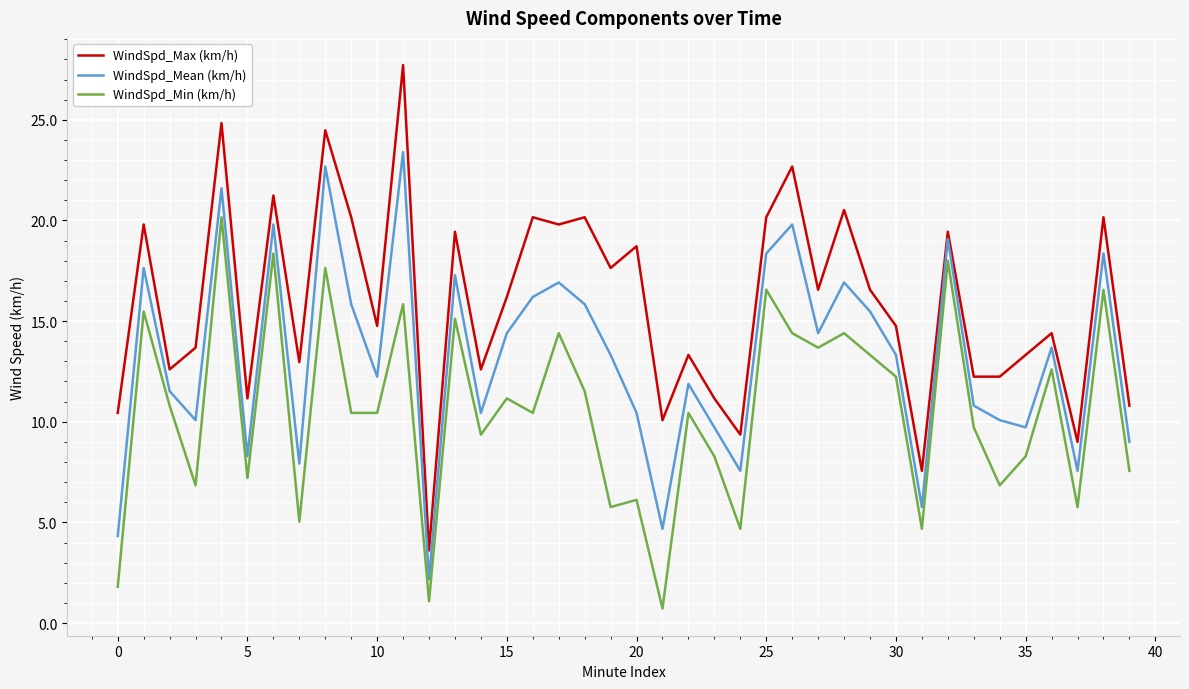

Which series has the largest total across all categories?

WindSpd_Max (km/h)